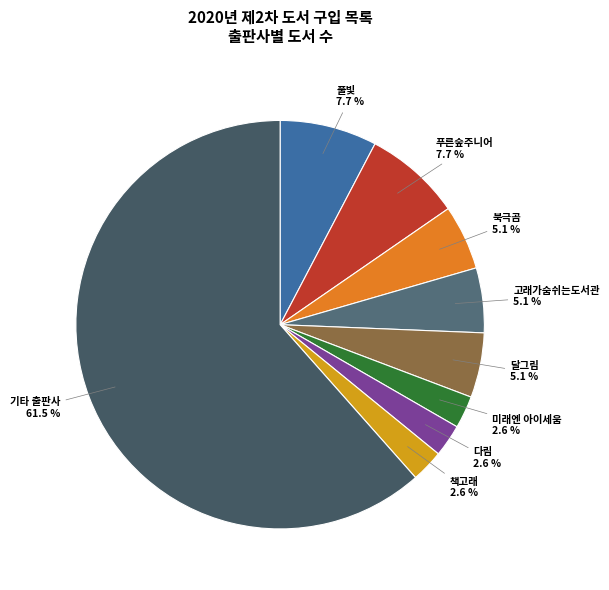

Approximately how many times larger is the value at 책고래 compared to 풀빛?

0.3